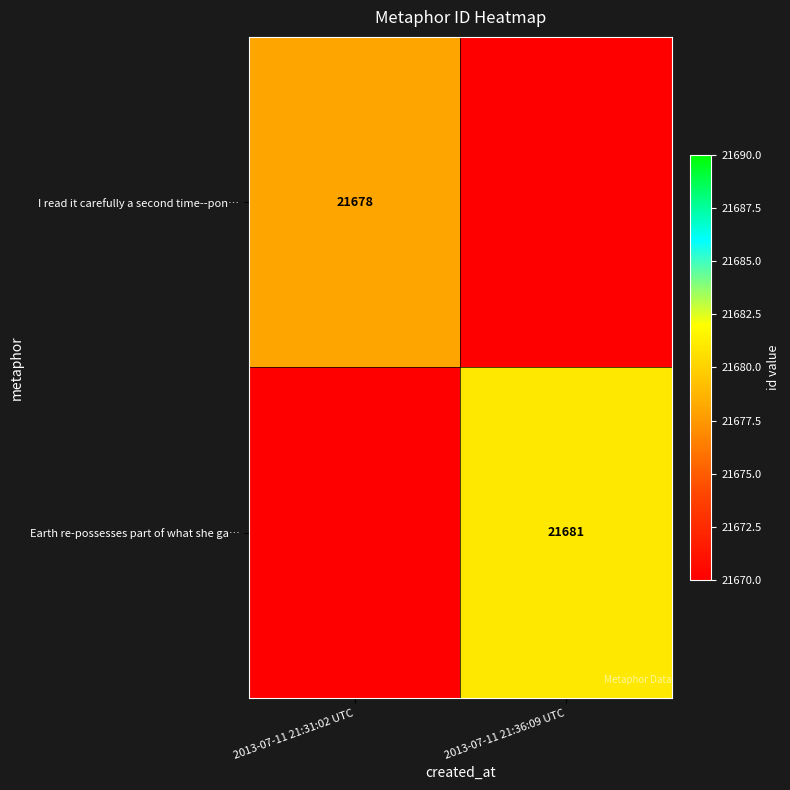

How many categories are shown in the chart?

2